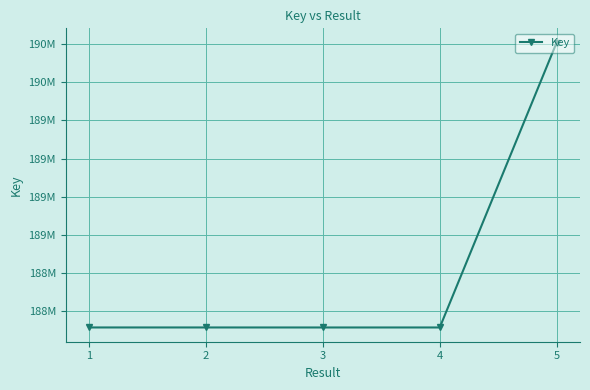

Between 2 and 5, which is larger?

5